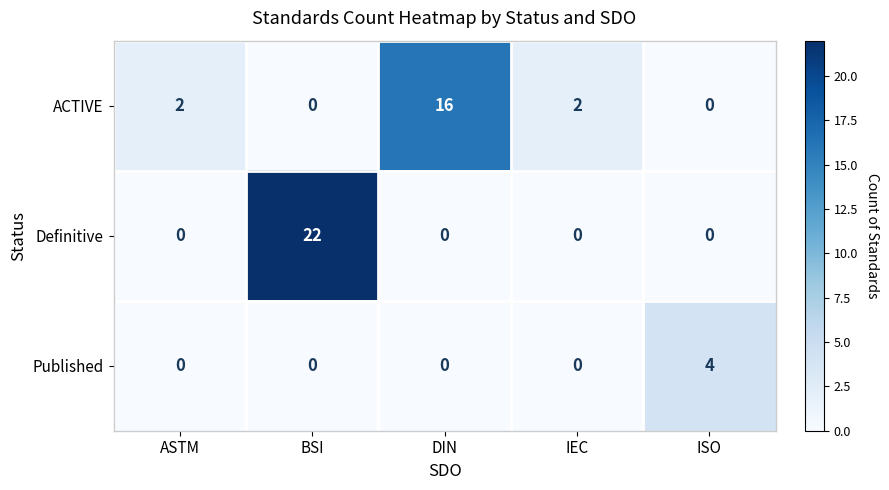

Count the Published values in the range 0 to 1.

4